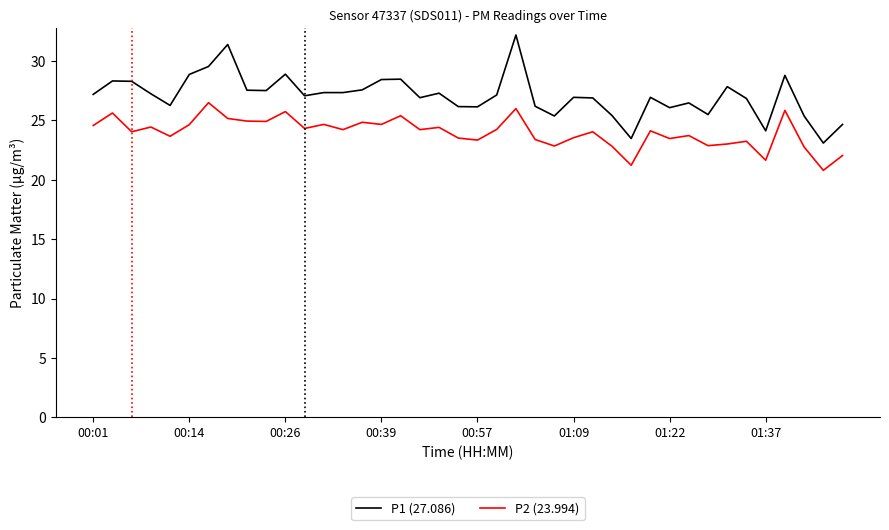

Which series has the largest total across all categories?

P1 (27.086)